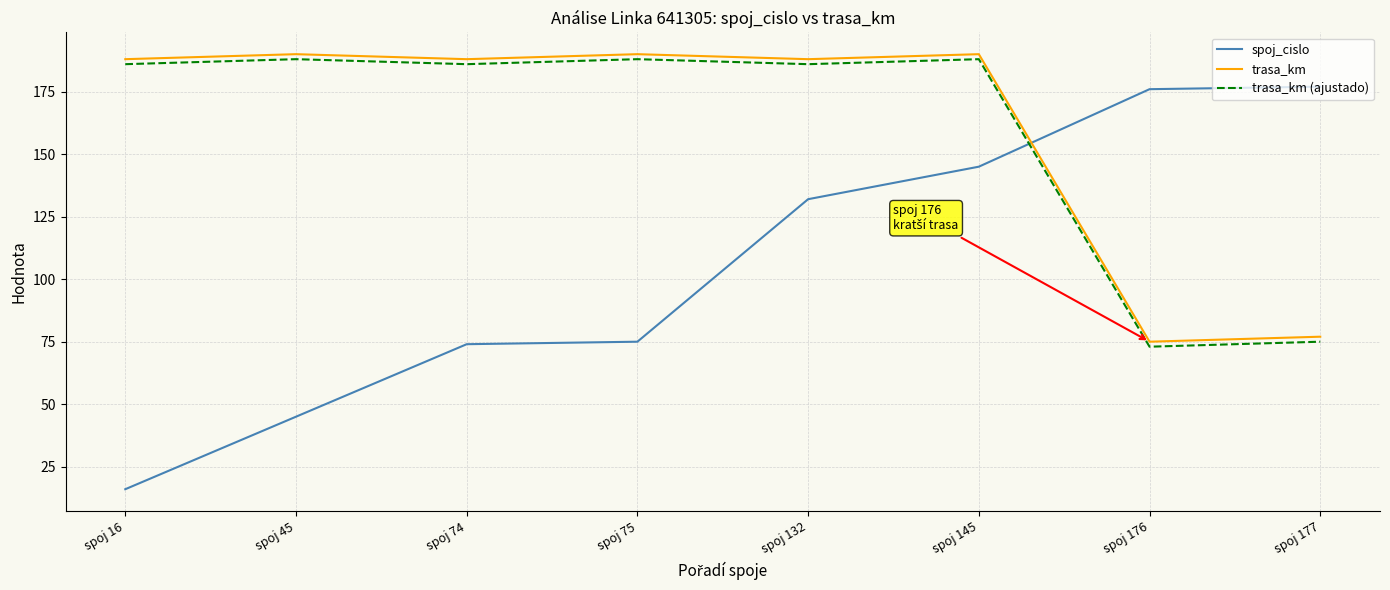

Reading left to right, list all the values displayed in this chart.

spoj_cislo: spoj 16=16	spoj 45=45	spoj 74=74	spoj 75=75	spoj 132=132	spoj 145=145	spoj 176=176	spoj 177=177
trasa_km: spoj 16=188	spoj 45=190	spoj 74=188	spoj 75=190	spoj 132=188	spoj 145=190	spoj 176=75	spoj 177=77
trasa_km (ajustado): spoj 16=186	spoj 45=188	spoj 74=186	spoj 75=188	spoj 132=186	spoj 145=188	spoj 176=73	spoj 177=75